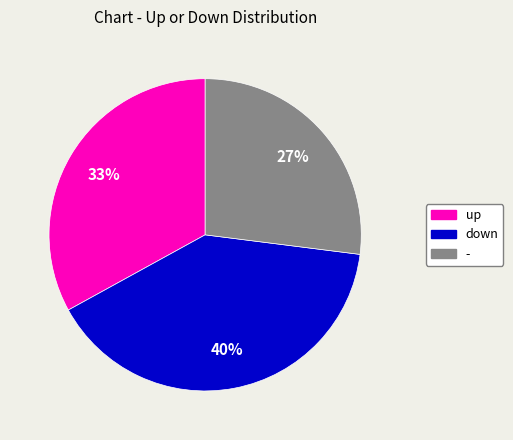

Between up and -, which is larger?

up